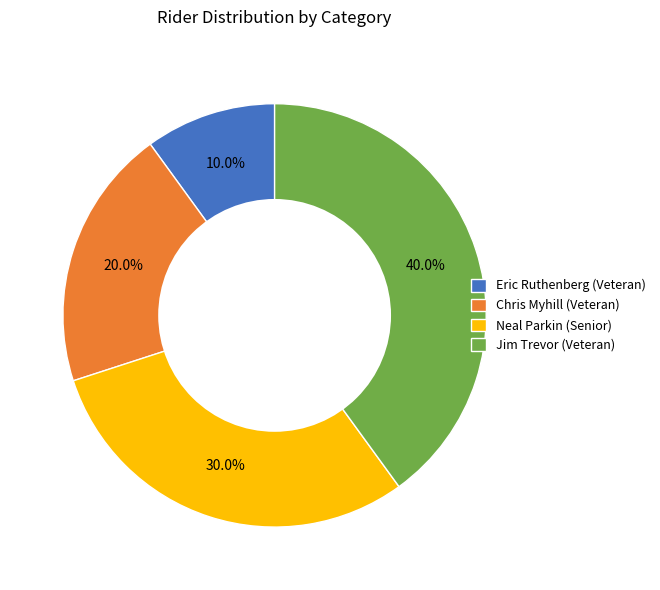

How many slices are in this pie chart?

4